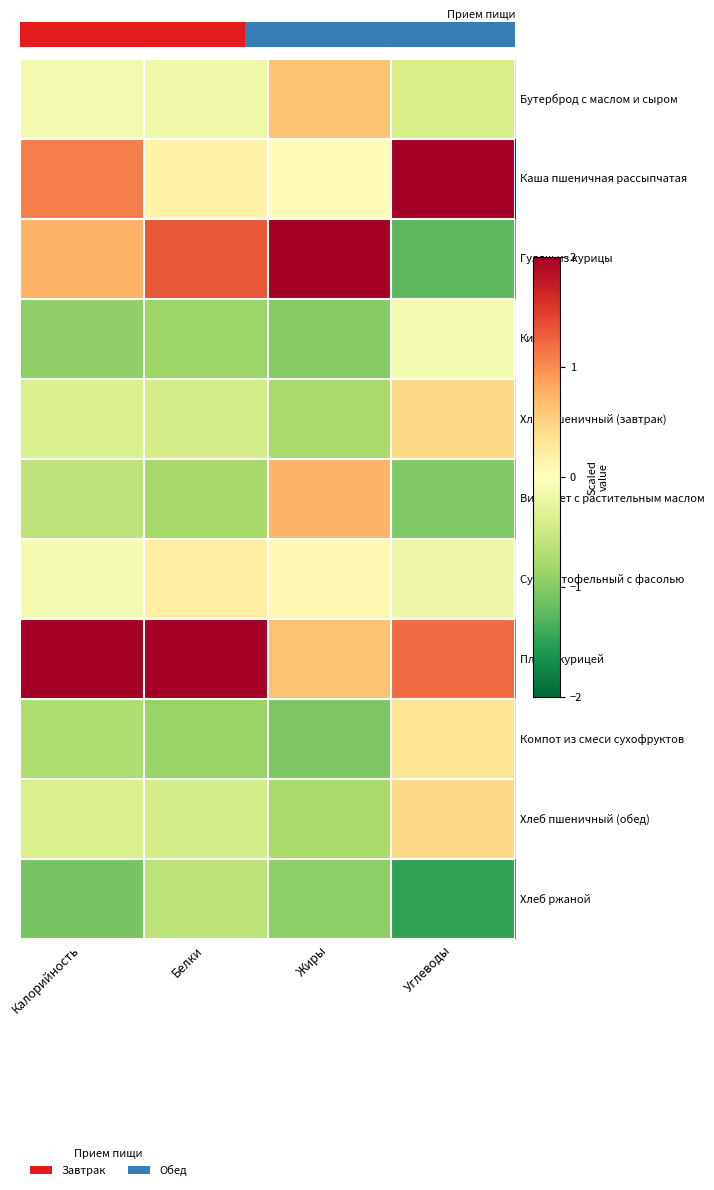

What is the spread (max minus min) of values at Жиры?

3.4